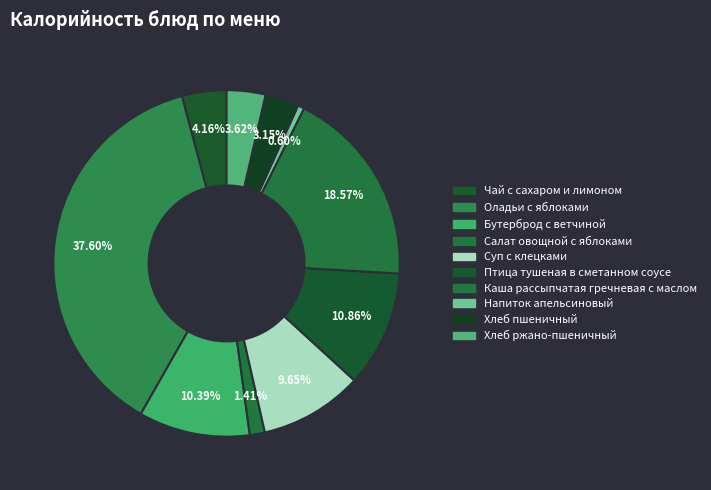

Count the number of slices in the pie.

10